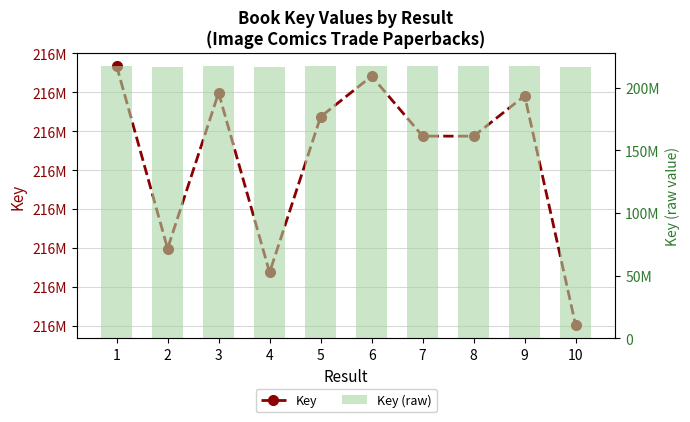

Count the number of data series in this chart.

2